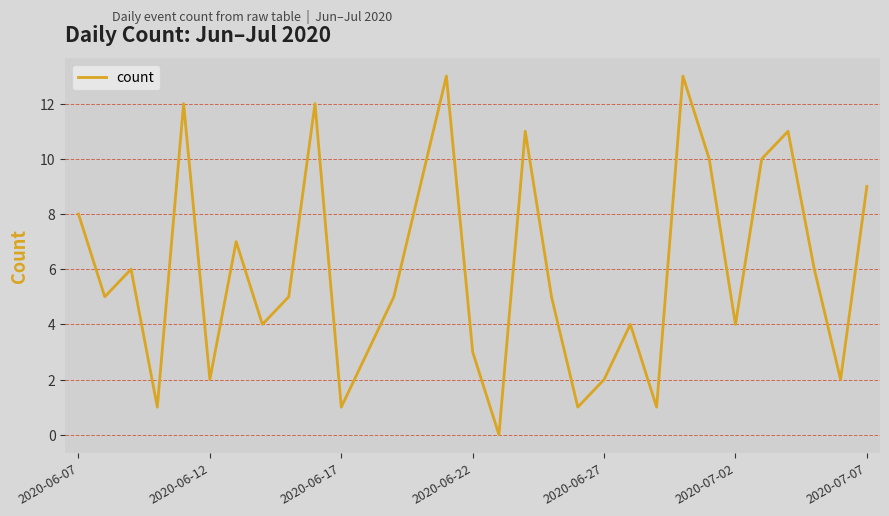

What is the difference between the maximum and minimum values?

13